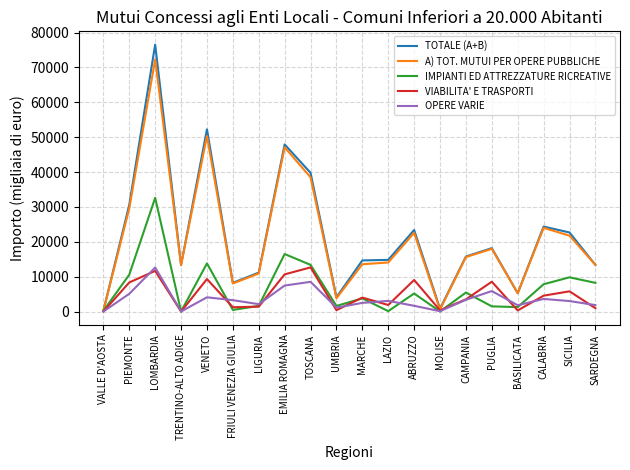

Which label corresponds to the largest value in the chart?

LOMBARDIA